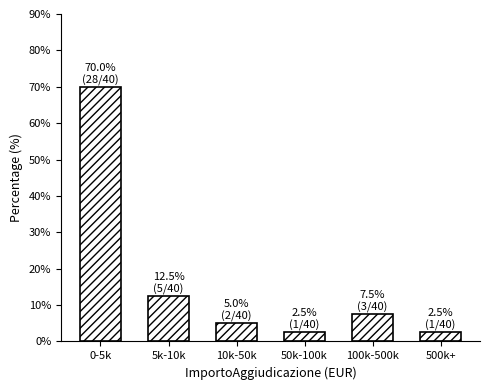

Reading left to right, list all the values displayed in this chart.

0-5k=70.0	5k-10k=12.5	10k-50k=5.0	50k-100k=2.5	100k-500k=7.5	500k+=2.5